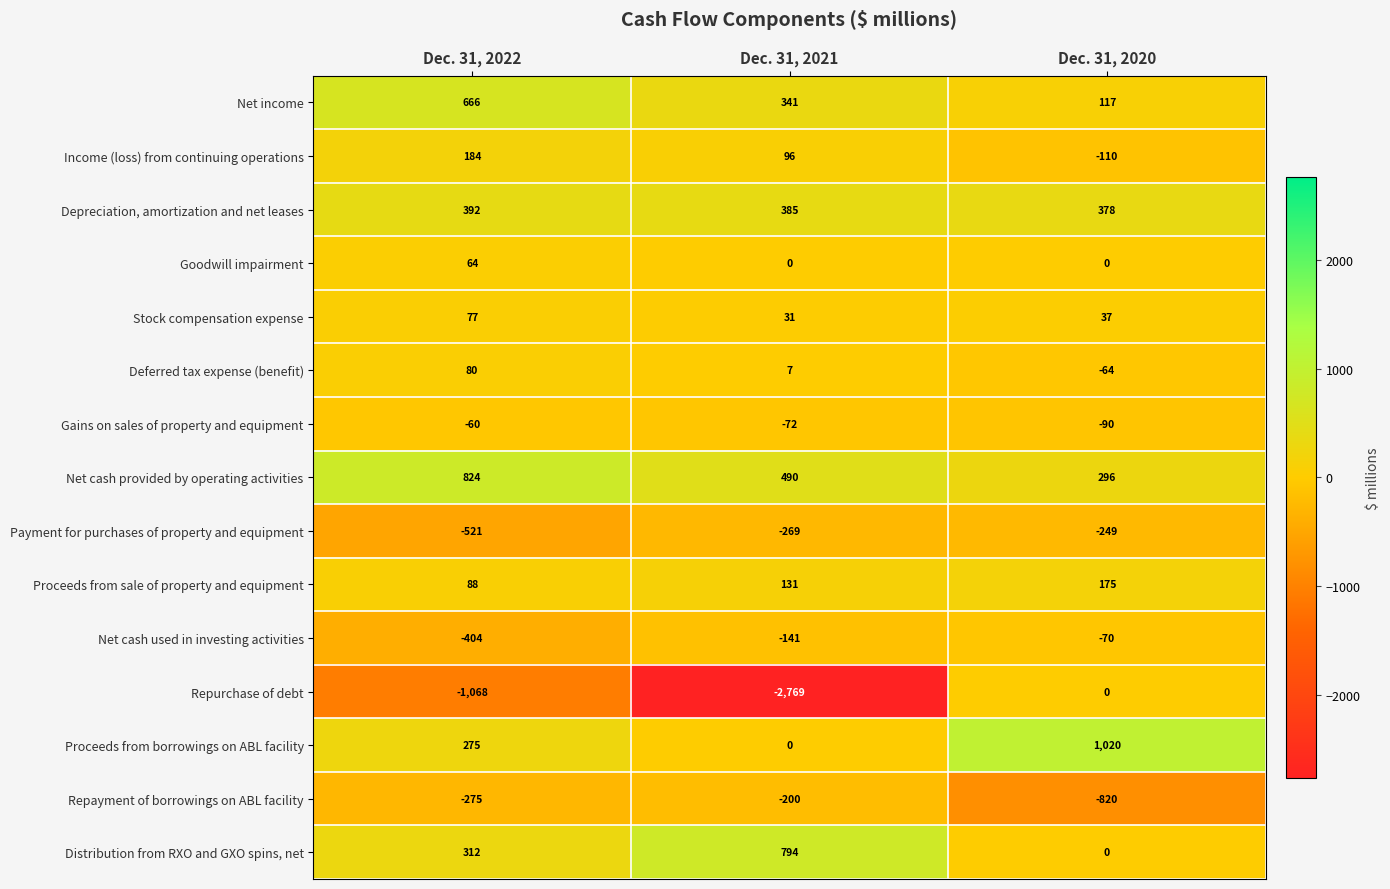

Count the Proceeds from borrowings on ABL facility values in the range 0 to 1020.

3